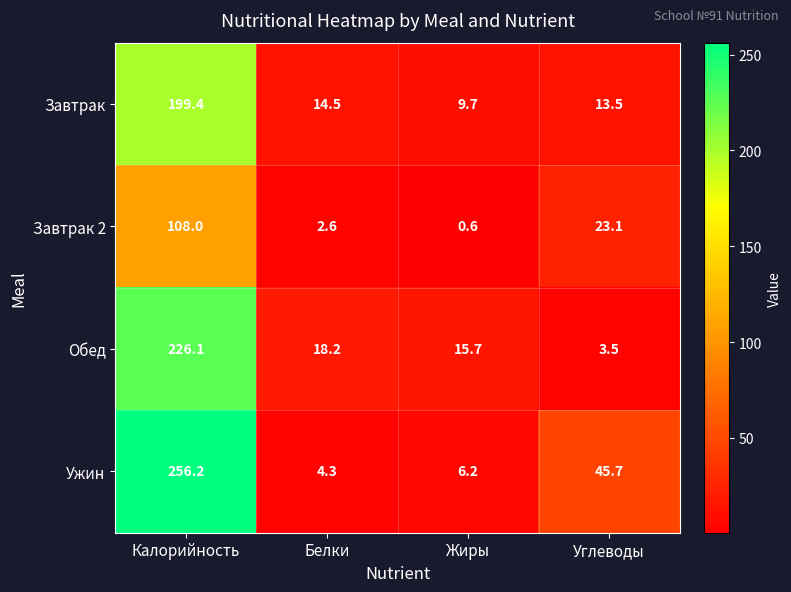

Reading right to left, extract all data points from this chart.

Завтрак: 13.5	9.7	14.5	199.4
Завтрак 2: 23.1	0.6	2.6	108.0
Обед: 3.5	15.7	18.2	226.1
Ужин: 45.7	6.2	4.3	256.2